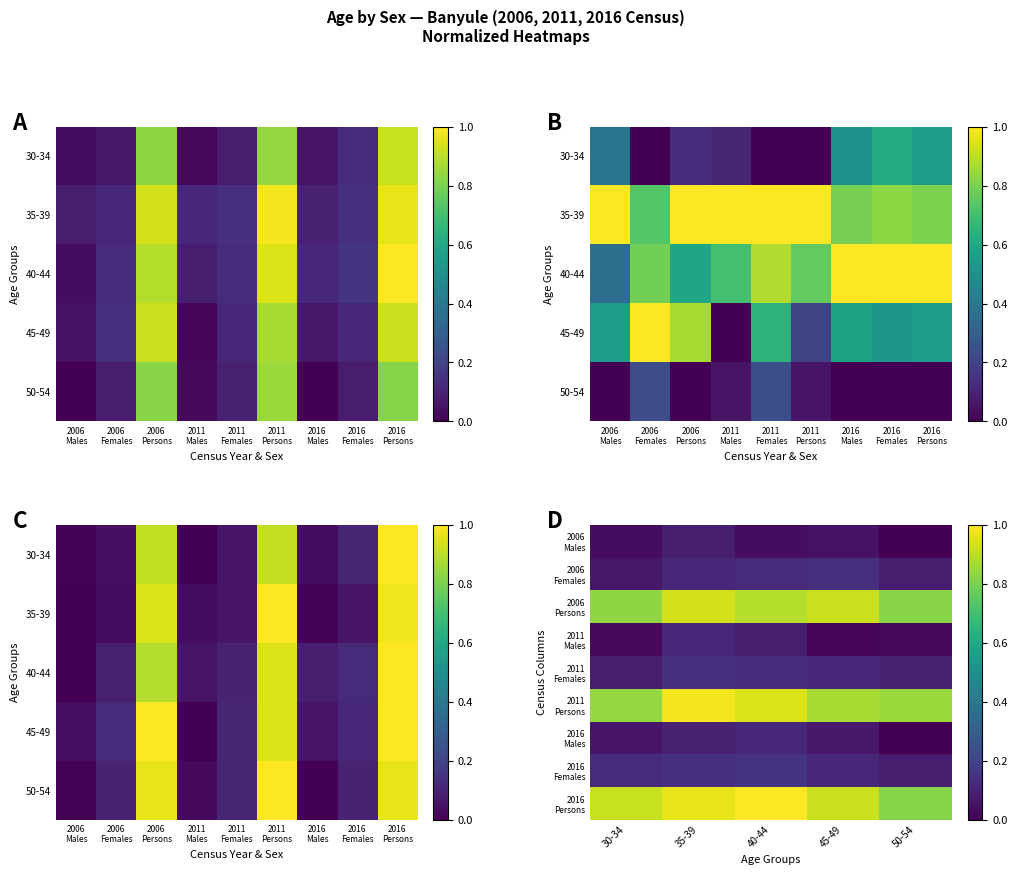

What is the greatest value displayed?

1.0